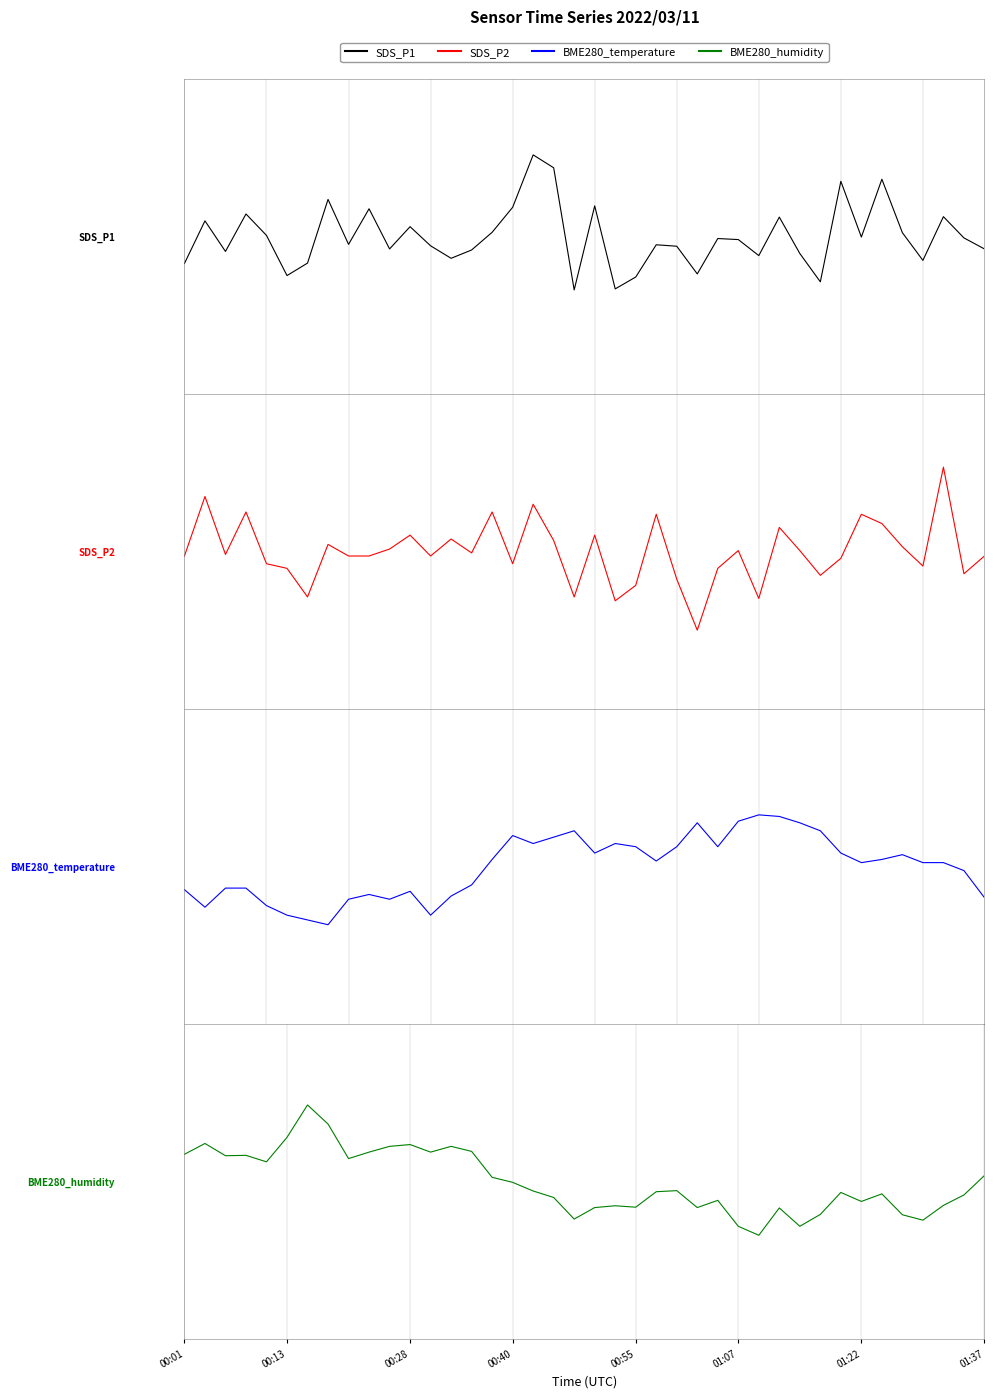

What is the sum of the SDS_P2 values at 35 and 26?

-0.4